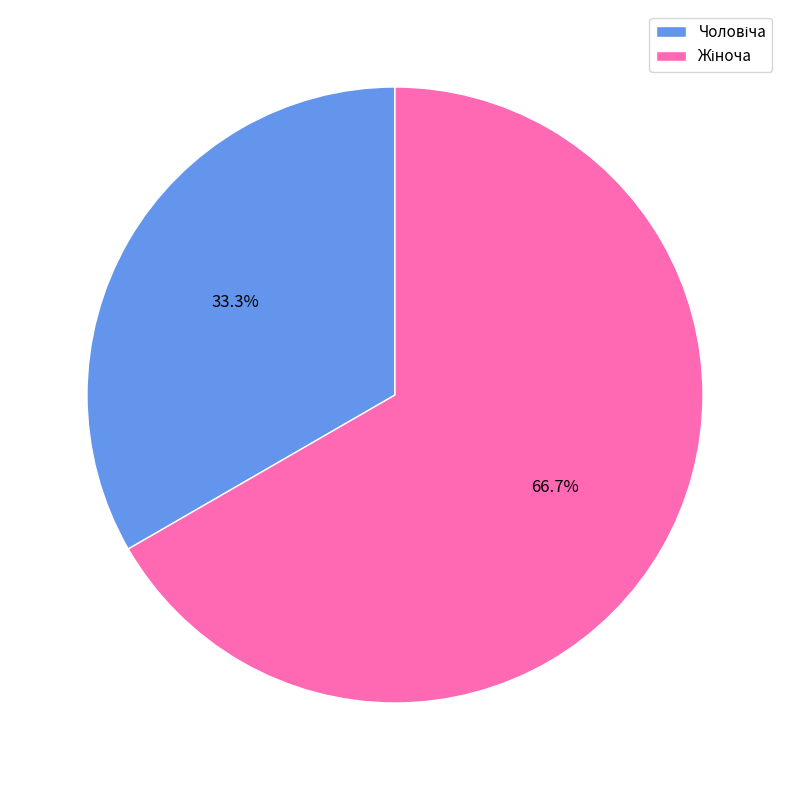

Is there a majority slice in this chart?

Yes